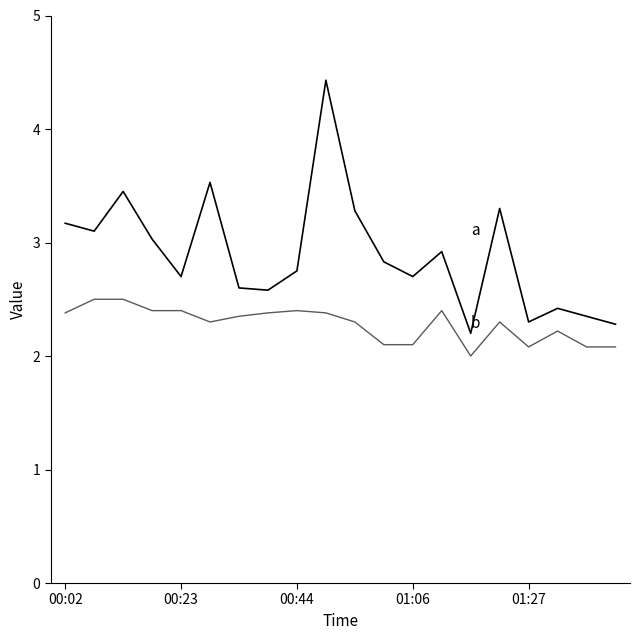

Is this an area chart (filled region under the line)?

No